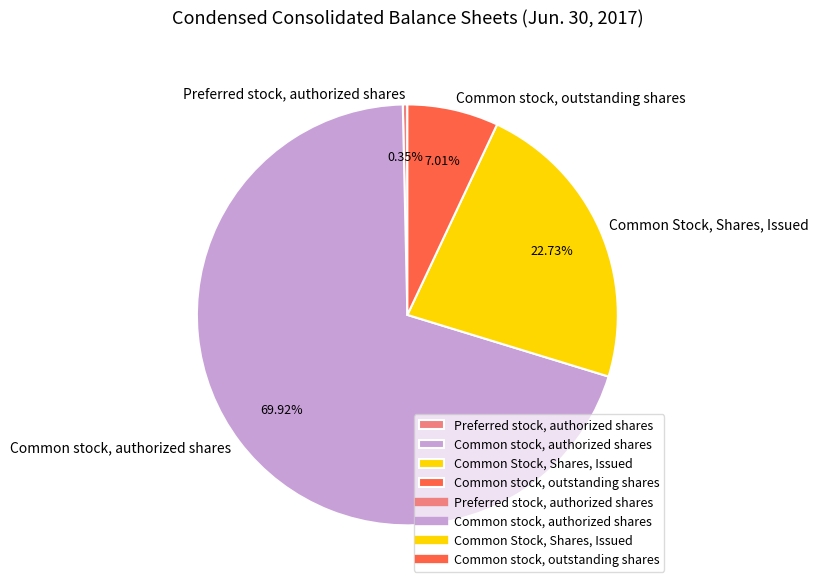

What is the smallest slice in the pie chart?

Preferred stock, authorized shares